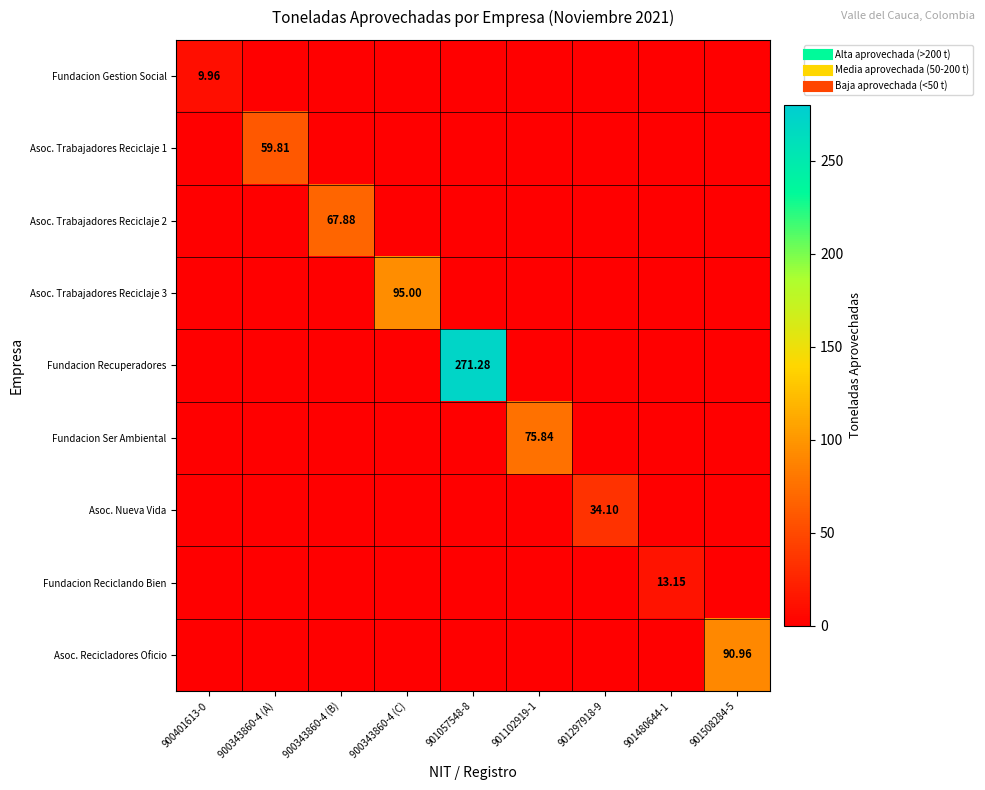

Between 901057548-8 and 901480644-1, which series saw the biggest shift?

Fundacion Recuperadores